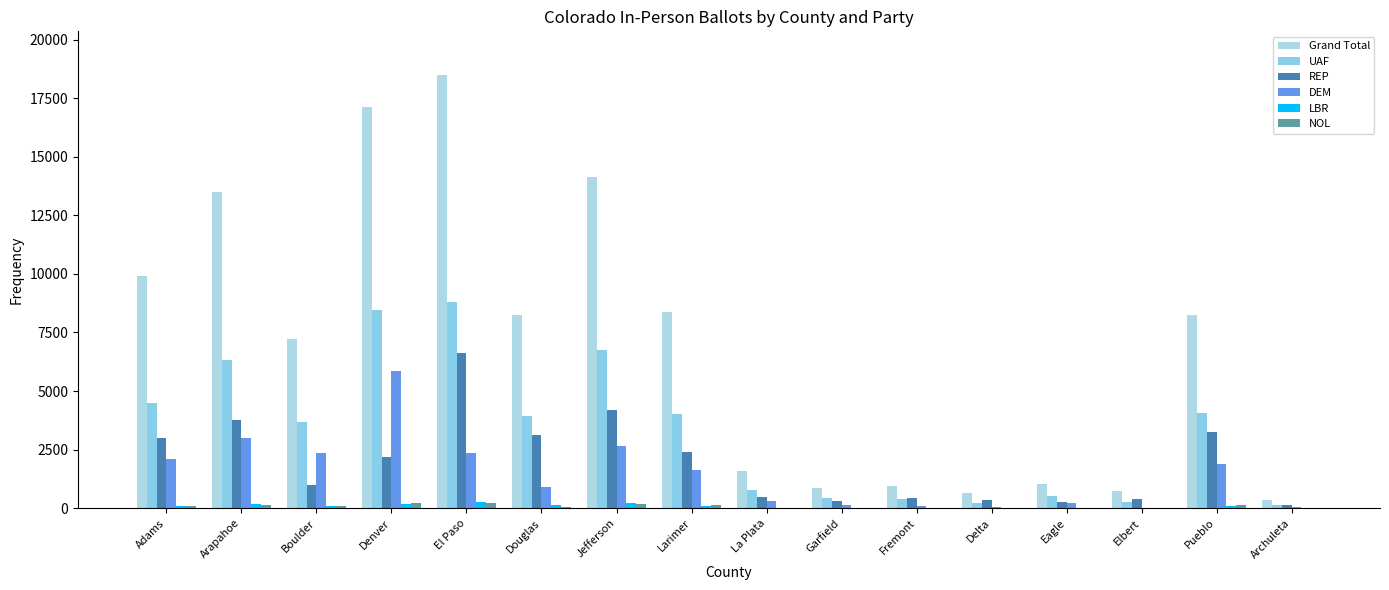

Which series changed the most between La Plata and Eagle?

Grand Total